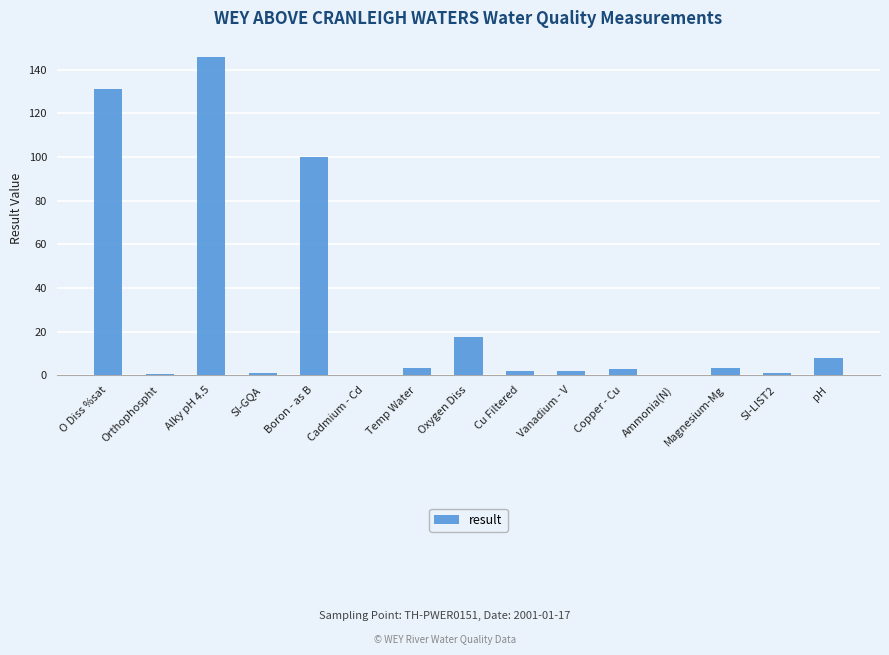

What is the ratio of the value at pH to the value at Oxygen Diss?

0.5